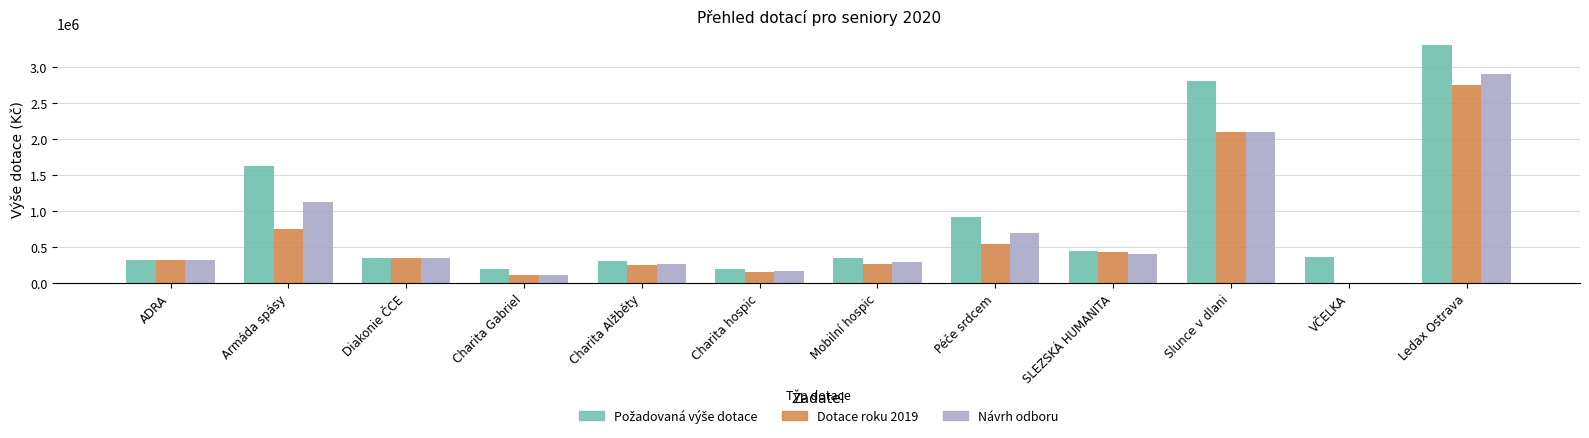

What are all the series names shown in the legend?

Požadovaná výše dotace, Dotace roku 2019, Návrh odboru